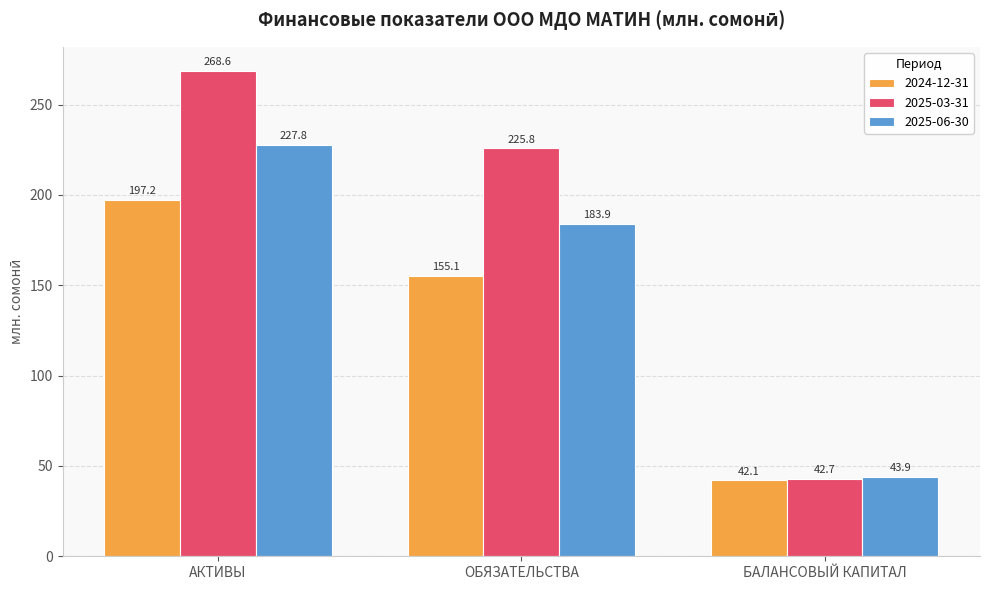

What is the label of the 2nd bar from the left?

ОБЯЗАТЕЛЬСТВА